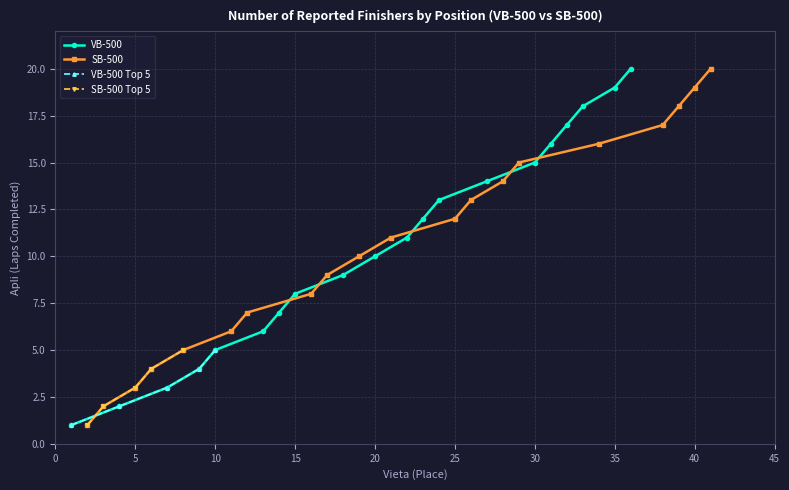

Is the value of VB-500 at 10 greater than the value of SB-500 at 20?

No